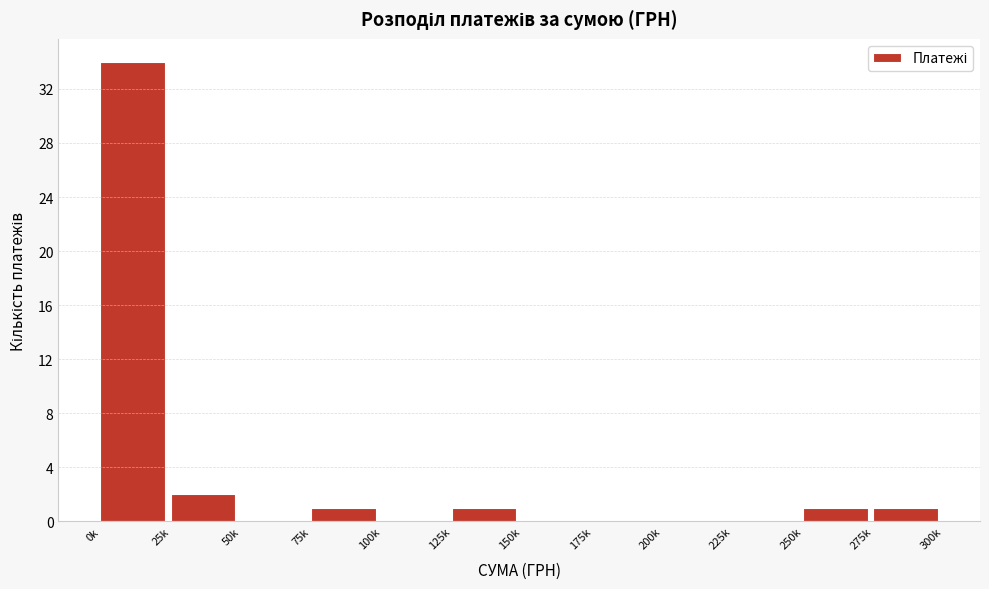

Reading right to left, list all the values displayed in this chart.

275k=1	250k=1	225k=0	200k=0	175k=0	150k=0	125k=1	100k=0	75k=1	50k=0	25k=2	0k=34